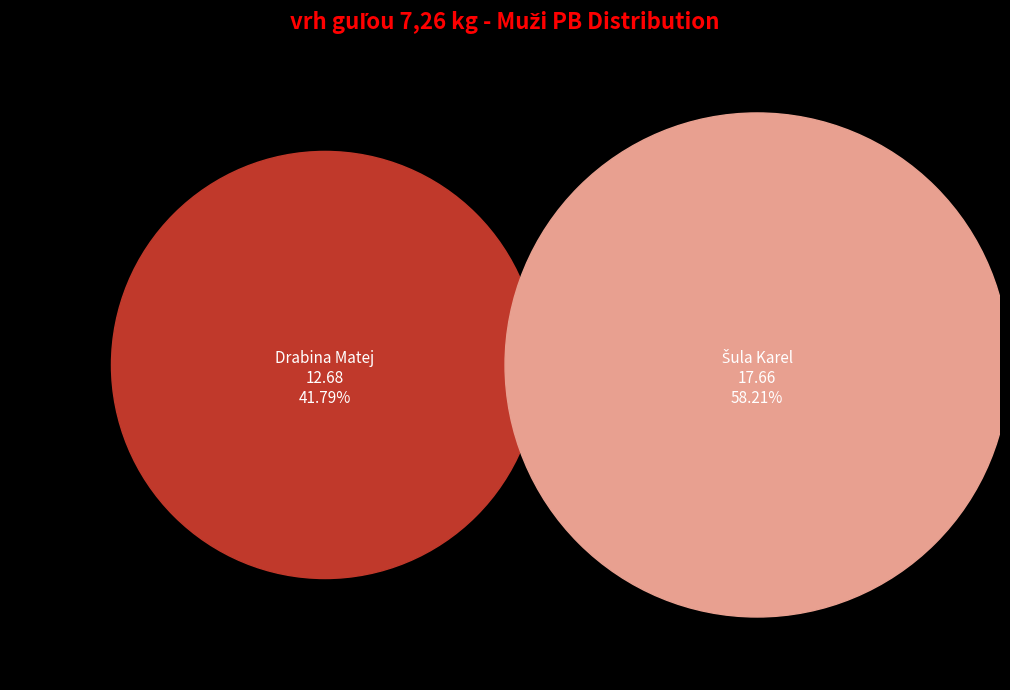

To the nearest percent, what is the average slice percentage?

50%